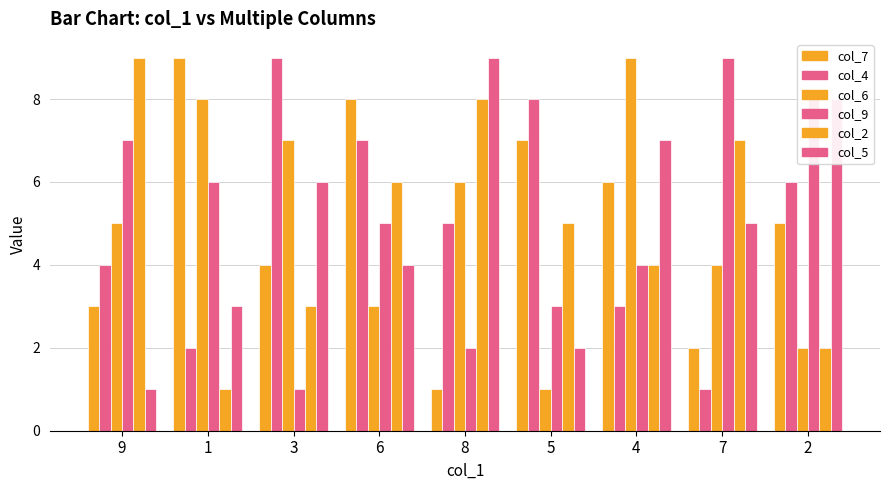

How many series are shown in this chart?

6